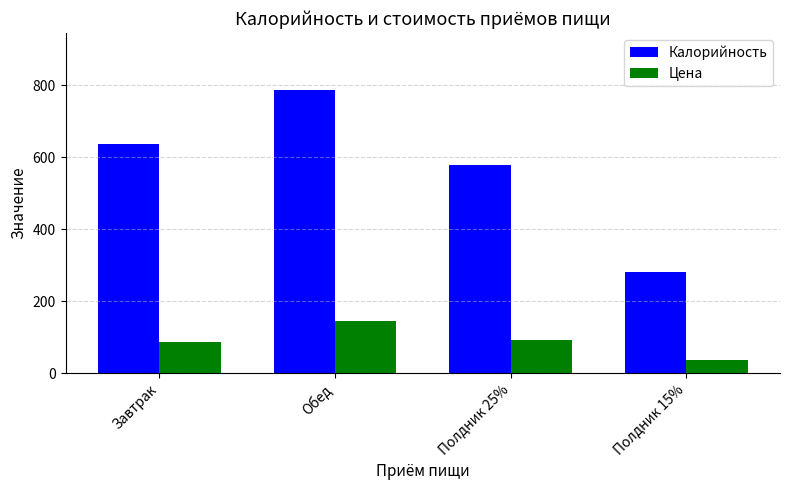

What are all the series names shown in the legend?

Калорийность, Цена